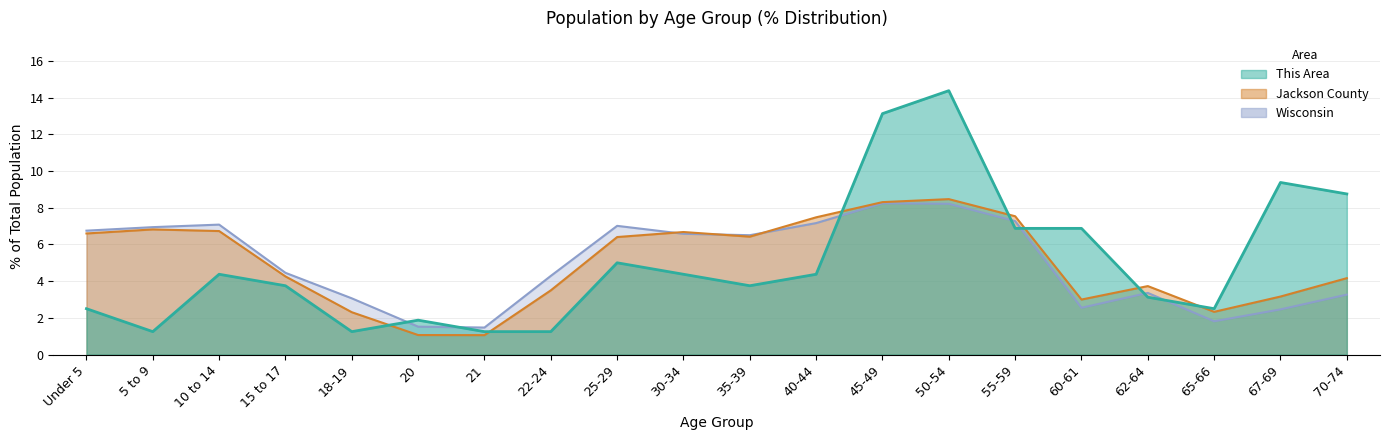

At which category does Wisconsin reach its first local valley?

21